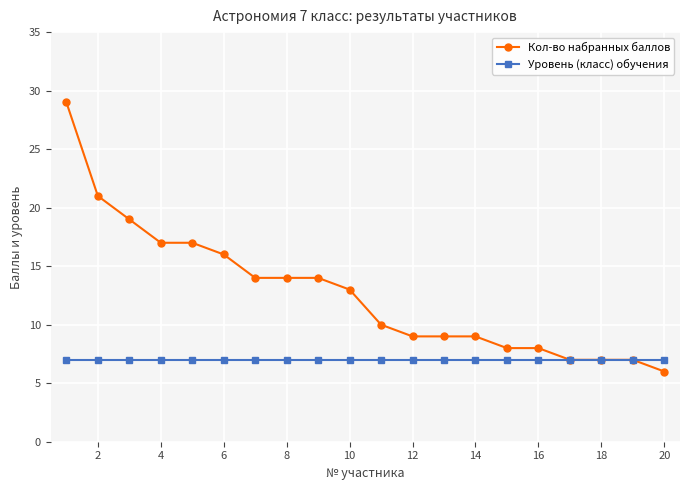

Which series has the widest spread of values?

Кол-во набранных баллов